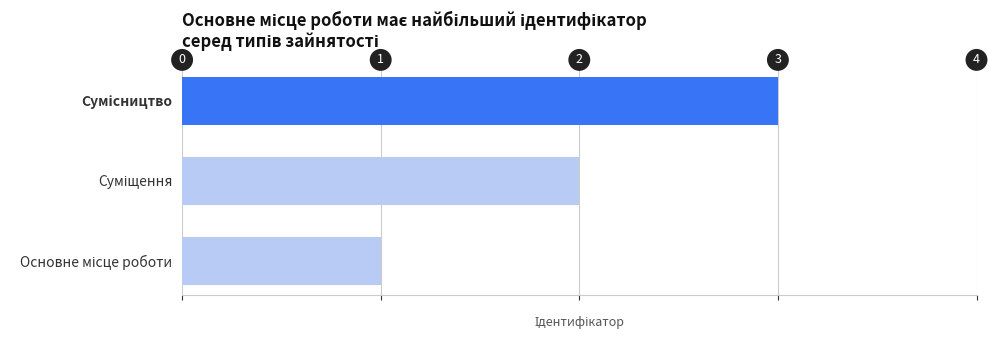

Does the chart contain any negative values?

No